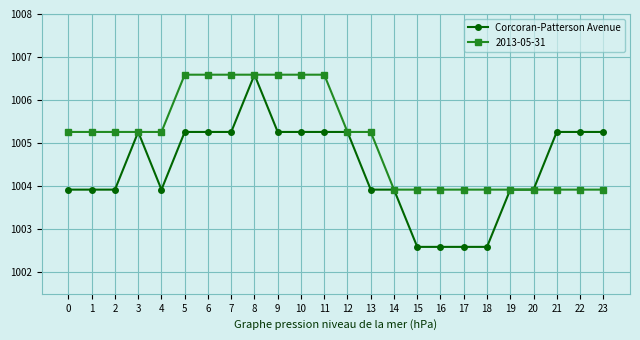

Rank the series by their average value, from highest to lowest.

2013-05-31, Corcoran-Patterson Avenue